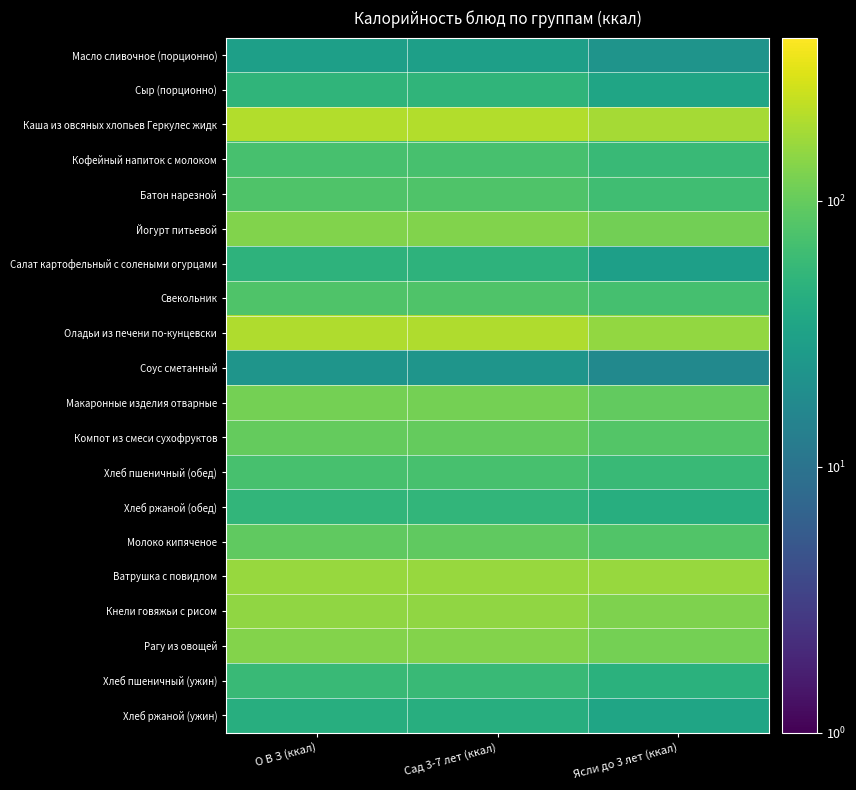

Reading left to right, what are all the values shown in this chart?

Масло сливочное (порционно): О В З (ккал)=29.9	Сад 3-7 лет (ккал)=29.9	Ясли до 3 лет (ккал)=22.4
Сыр (порционно): О В З (ккал)=51.5	Сад 3-7 лет (ккал)=51.5	Ясли до 3 лет (ккал)=34.3
Каша из овсяных хлопьев Геркулес жидк: О В З (ккал)=205.6	Сад 3-7 лет (ккал)=205.6	Ясли до 3 лет (ккал)=182.7
Кофейный напиток с молоком: О В З (ккал)=71.1	Сад 3-7 лет (ккал)=71.1	Ясли до 3 лет (ккал)=59.2
Батон нарезной: О В З (ккал)=78.6	Сад 3-7 лет (ккал)=78.6	Ясли до 3 лет (ккал)=65.5
Йогурт питьевой: О В З (ккал)=130.5	Сад 3-7 лет (ккал)=130.5	Ясли до 3 лет (ккал)=113.1
Салат картофельный с солеными огурцами: О В З (ккал)=49.5	Сад 3-7 лет (ккал)=49.5	Ясли до 3 лет (ккал)=29.7
Свекольник: О В З (ккал)=77.6	Сад 3-7 лет (ккал)=77.6	Ясли до 3 лет (ккал)=69.8
Оладьи из печени по-кунцевски: О В З (ккал)=199.8	Сад 3-7 лет (ккал)=199.8	Ясли до 3 лет (ккал)=155.4
Соус сметанный: О В З (ккал)=23.1	Сад 3-7 лет (ккал)=23.1	Ясли до 3 лет (ккал)=17.3
Макаронные изделия отварные: О В З (ккал)=115.9	Сад 3-7 лет (ккал)=115.9	Ясли до 3 лет (ккал)=96.6
Компот из смеси сухофруктов: О В З (ккал)=99.0	Сад 3-7 лет (ккал)=99.0	Ясли до 3 лет (ккал)=82.5
Хлеб пшеничный (обед): О В З (ккал)=70.5	Сад 3-7 лет (ккал)=70.5	Ясли до 3 лет (ккал)=58.8
Хлеб ржаной (обед): О В З (ккал)=52.2	Сад 3-7 лет (ккал)=52.2	Ясли до 3 лет (ккал)=43.5
Молоко кипяченое: О В З (ккал)=95.4	Сад 3-7 лет (ккал)=95.4	Ясли до 3 лет (ккал)=79.5
Ватрушка с повидлом: О В З (ккал)=161.7	Сад 3-7 лет (ккал)=161.7	Ясли до 3 лет (ккал)=161.7
Кнели говяжьи с рисом: О В З (ккал)=150.5	Сад 3-7 лет (ккал)=150.5	Ясли до 3 лет (ккал)=129.0
Рагу из овощей: О В З (ккал)=135.0	Сад 3-7 лет (ккал)=135.0	Ясли до 3 лет (ккал)=117.0
Хлеб пшеничный (ужин): О В З (ккал)=58.8	Сад 3-7 лет (ккал)=58.8	Ясли до 3 лет (ккал)=47.0
Хлеб ржаной (ужин): О В З (ккал)=43.5	Сад 3-7 лет (ккал)=43.5	Ясли до 3 лет (ккал)=34.8